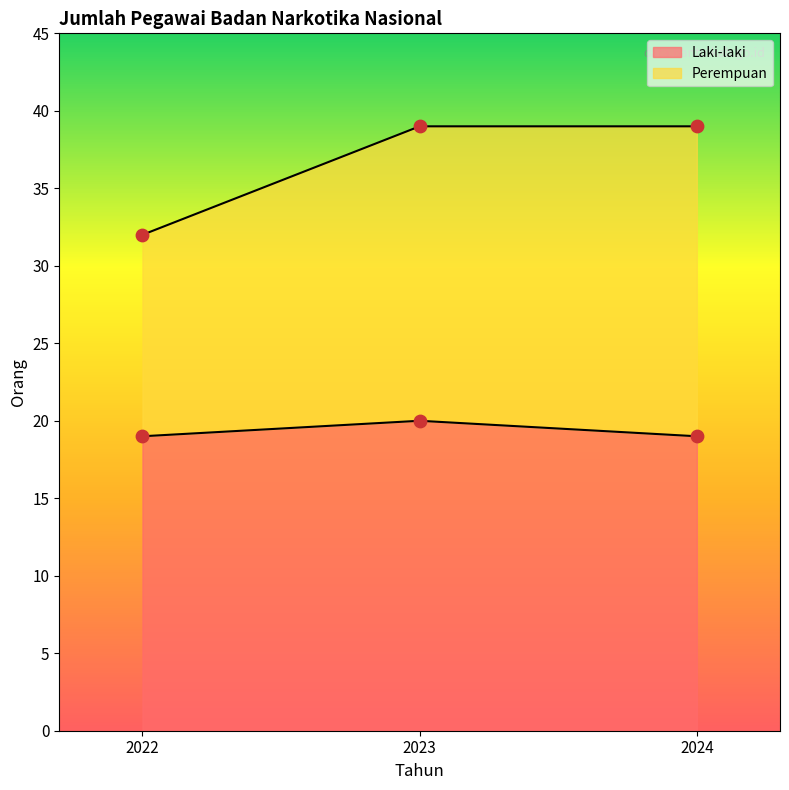

Which series has the widest spread of Y values?

Perempuan